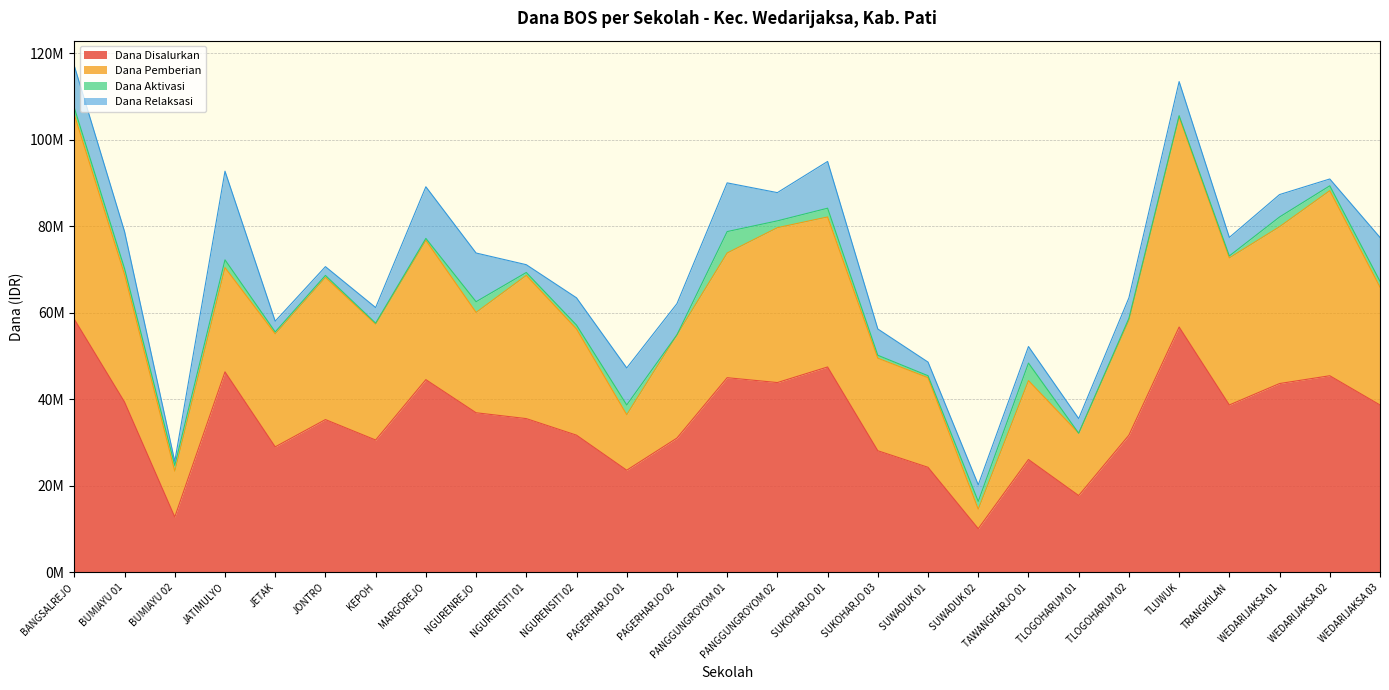

Reading left to right, list all the values displayed in this chart.

Dana Disalurkan: BANGSALREJO=58500000	BUMIAYU 01=39375000	BUMIAYU 02=12825000	JATIMULYO=46350000	JETAK=29025000	JONTRO=35325000	KEPOH=30600000	MARGOREJO=44550000	NGURENREJO=36900000	NGURENSITI 01=35550000	NGURENSITI 02=31725000	PAGERHARJO 01=23625000	PAGERHARJO 02=31050000	PANGGUNGROYOM 01=45000000	PANGGUNGROYOM 02=43875000	SUKOHARJO 01=47475000	SUKOHARJO 03=28125000	SUWADUK 01=24300000	SUWADUK 02=10125000	TAWANGHARJO 01=26100000	TLOGOHARUM 01=17775000	TLOGOHARUM 02=31725000	TLUWUK=56700000	TRANGKILAN=38700000	WEDARIJAKSA 01=43650000	WEDARIJAKSA 02=45450000	WEDARIJAKSA 03=38700000
Dana Pemberian: BANGSALREJO=47250000	BUMIAYU 01=29475000	BUMIAYU 02=10575000	JATIMULYO=24075000	JETAK=26100000	JONTRO=32850000	KEPOH=26775000	MARGOREJO=32175000	NGURENREJO=23175000	NGURENSITI 01=33075000	NGURENSITI 02=24525000	PAGERHARJO 01=12825000	PAGERHARJO 02=23850000	PANGGUNGROYOM 01=28800000	PANGGUNGROYOM 02=35775000	SUKOHARJO 01=34650000	SUKOHARJO 03=21375000	SUWADUK 01=20700000	SUWADUK 02=4500000	TAWANGHARJO 01=18225000	TLOGOHARUM 01=14400000	TLOGOHARUM 02=26550000	TLUWUK=48600000	TRANGKILAN=33975000	WEDARIJAKSA 01=36225000	WEDARIJAKSA 02=42750000	WEDARIJAKSA 03=27225000
Dana Aktivasi: BANGSALREJO=1575000	BUMIAYU 01=1350000	BUMIAYU 02=1350000	JATIMULYO=1800000	JETAK=450000	JONTRO=450000	KEPOH=225000	MARGOREJO=450000	NGURENREJO=2475000	NGURENSITI 01=675000	NGURENSITI 02=900000	PAGERHARJO 01=2250000	PAGERHARJO 02=0	PANGGUNGROYOM 01=4950000	PANGGUNGROYOM 02=1575000	SUKOHARJO 01=2025000	SUKOHARJO 03=675000	SUWADUK 01=450000	SUWADUK 02=1800000	TAWANGHARJO 01=4050000	TLOGOHARUM 01=0	TLOGOHARUM 02=450000	TLUWUK=225000	TRANGKILAN=450000	WEDARIJAKSA 01=2250000	WEDARIJAKSA 02=1125000	WEDARIJAKSA 03=1350000
Dana Relaksasi: BANGSALREJO=9675000	BUMIAYU 01=8550000	BUMIAYU 02=900000	JATIMULYO=20475000	JETAK=2475000	JONTRO=2025000	KEPOH=3600000	MARGOREJO=11925000	NGURENREJO=11250000	NGURENSITI 01=1800000	NGURENSITI 02=6300000	PAGERHARJO 01=8550000	PAGERHARJO 02=7200000	PANGGUNGROYOM 01=11250000	PANGGUNGROYOM 02=6525000	SUKOHARJO 01=10800000	SUKOHARJO 03=6075000	SUWADUK 01=3150000	SUWADUK 02=3825000	TAWANGHARJO 01=3825000	TLOGOHARUM 01=3375000	TLOGOHARUM 02=4725000	TLUWUK=7875000	TRANGKILAN=4275000	WEDARIJAKSA 01=5175000	WEDARIJAKSA 02=1575000	WEDARIJAKSA 03=10125000